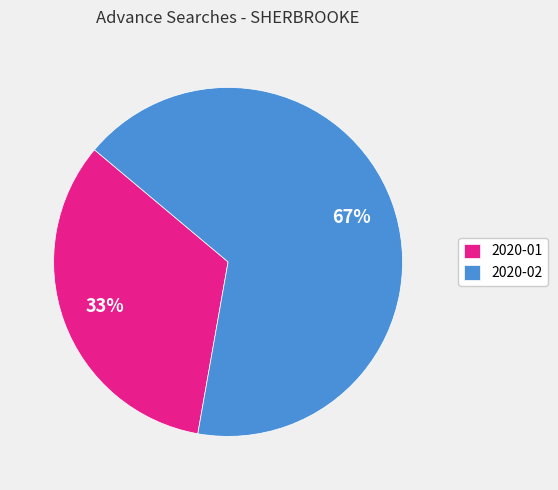

To the nearest percent, what percentage of the pie is 2020-02?

67%